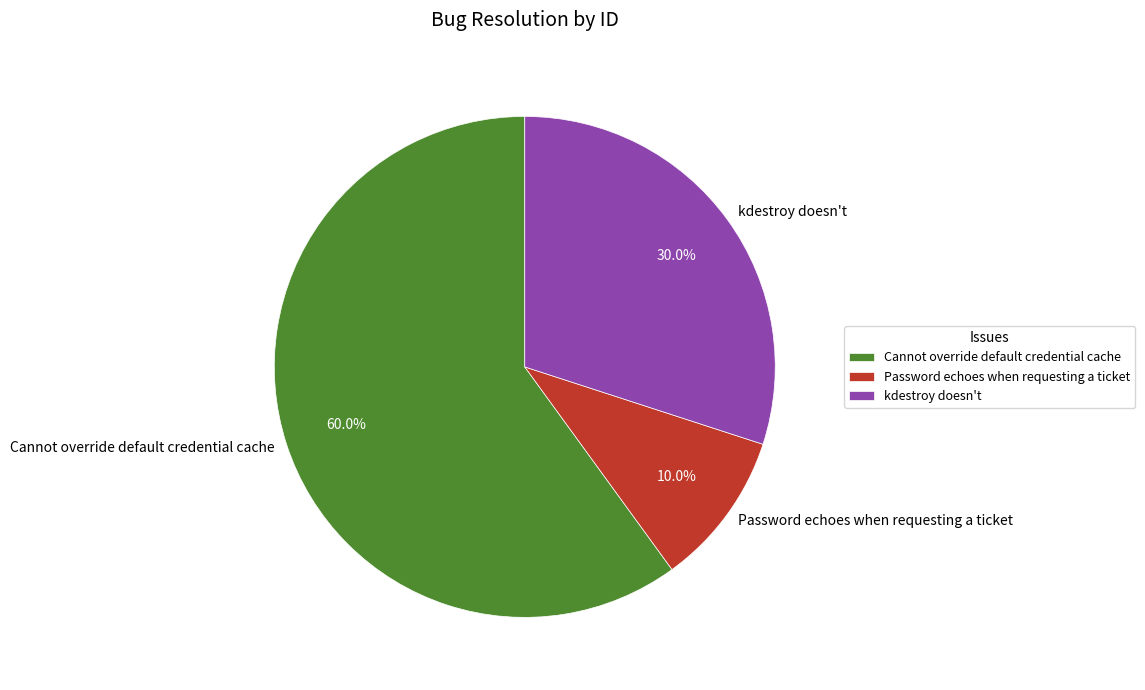

To the nearest percent, what percentage of the pie is Cannot override default credential cache?

60%